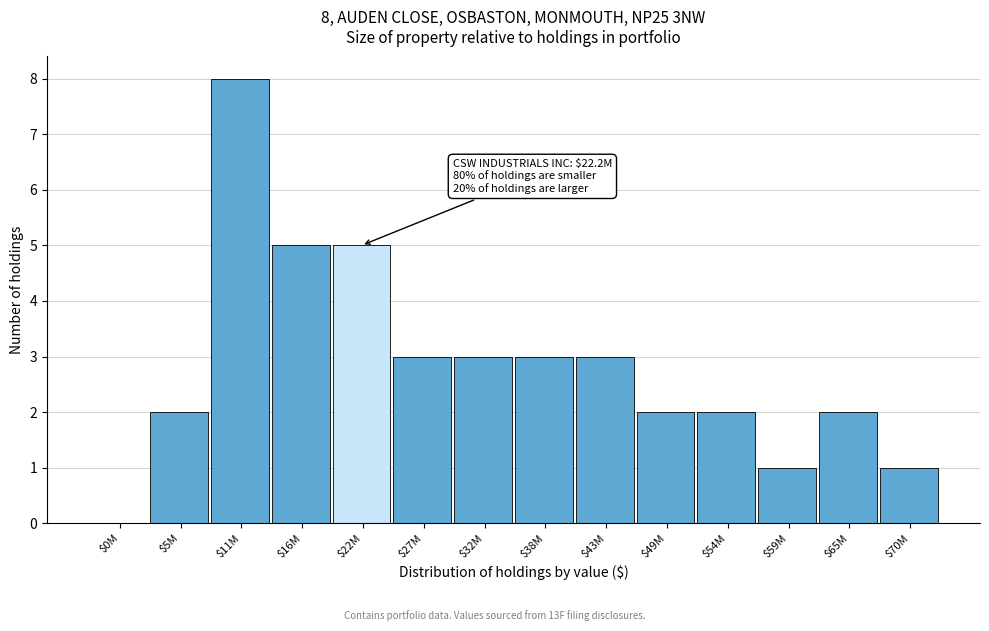

What is the maximum value shown in the chart?

8